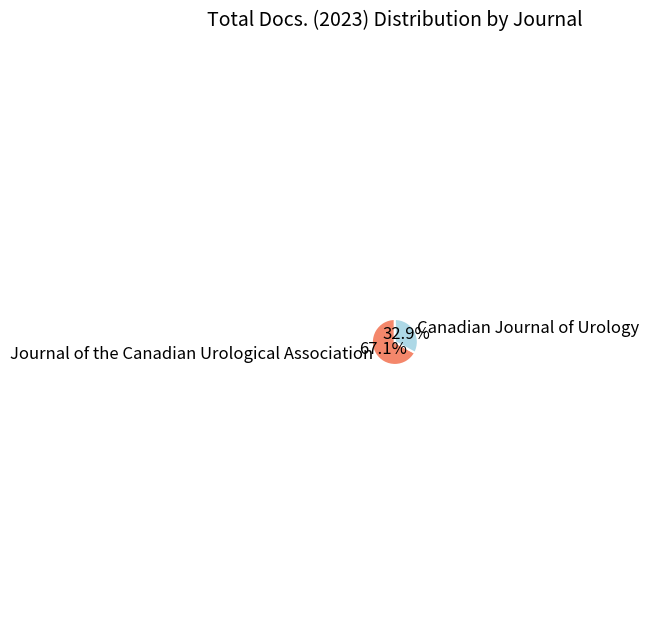

To the nearest percent, what is the difference between the largest and smallest slice percentages?

34%